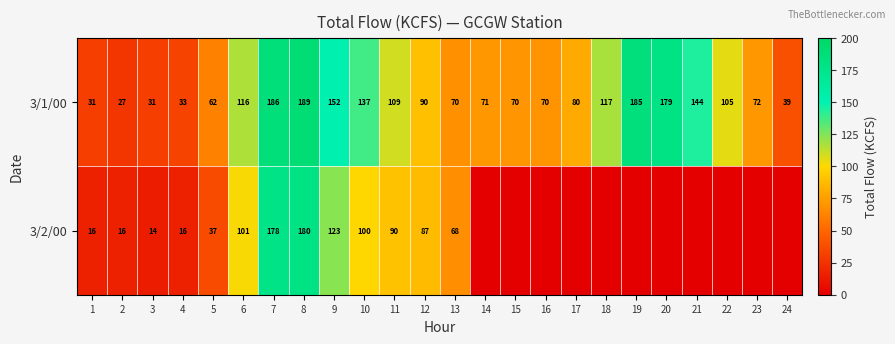

Is the value of 3/2/00 at 9 greater than the value of 3/1/00 at 8?

No